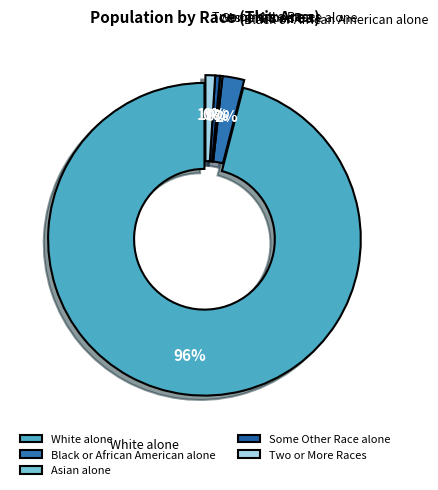

To the nearest percent, what is the average slice percentage?

20%